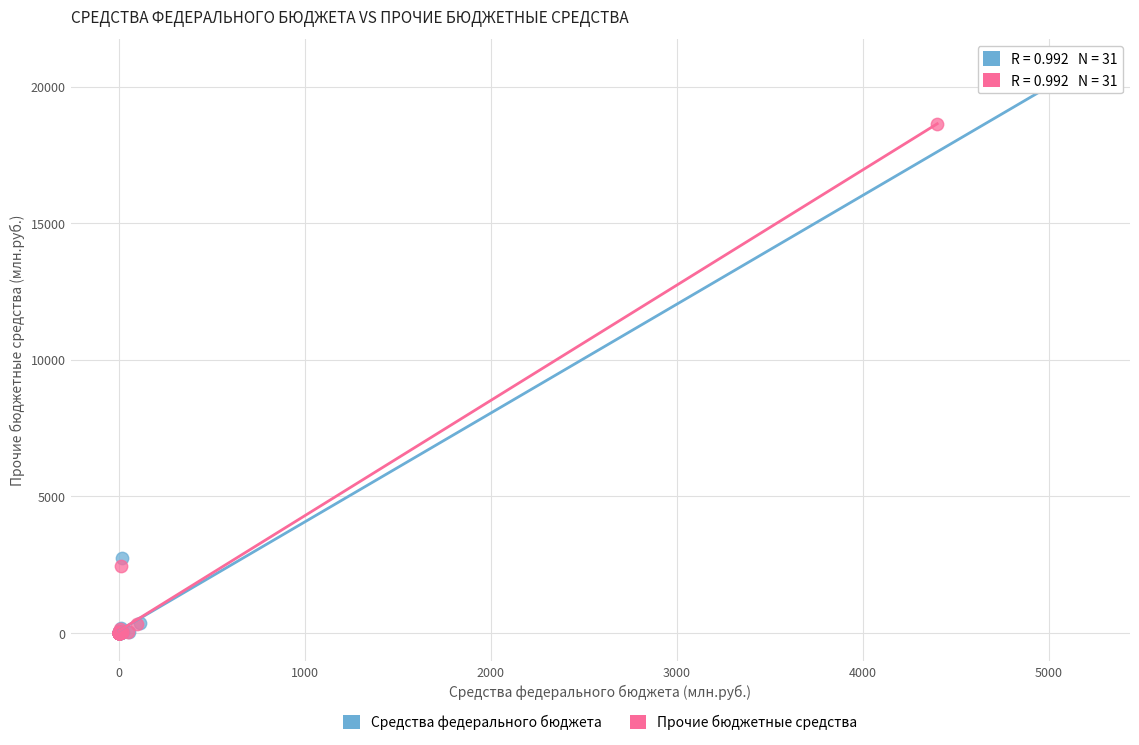

Which series has the largest Y range (max minus min)?

Средства федерального бюджета